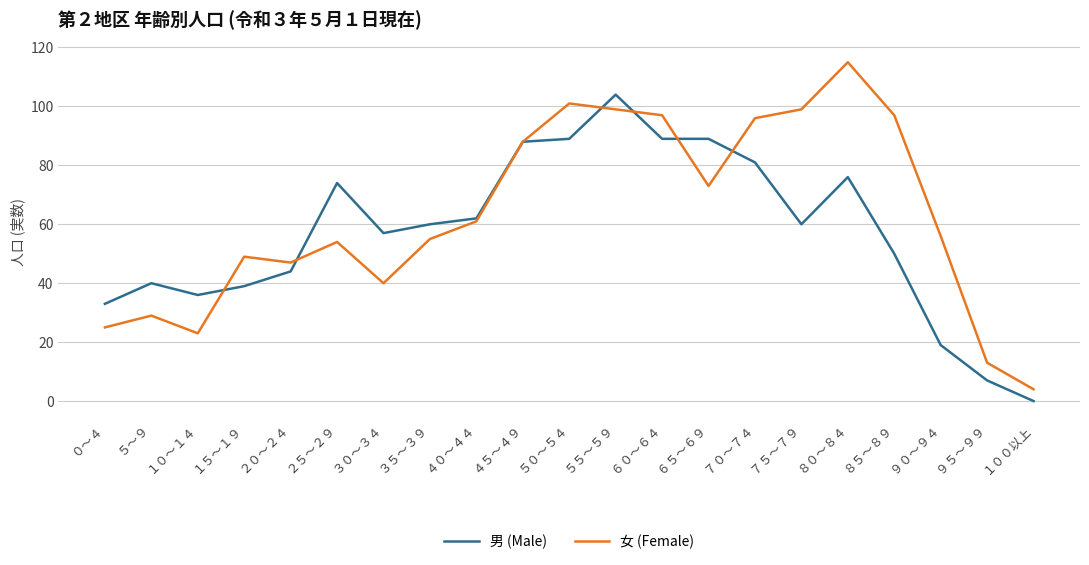

At how many categories does at least one series exceed 87?

9